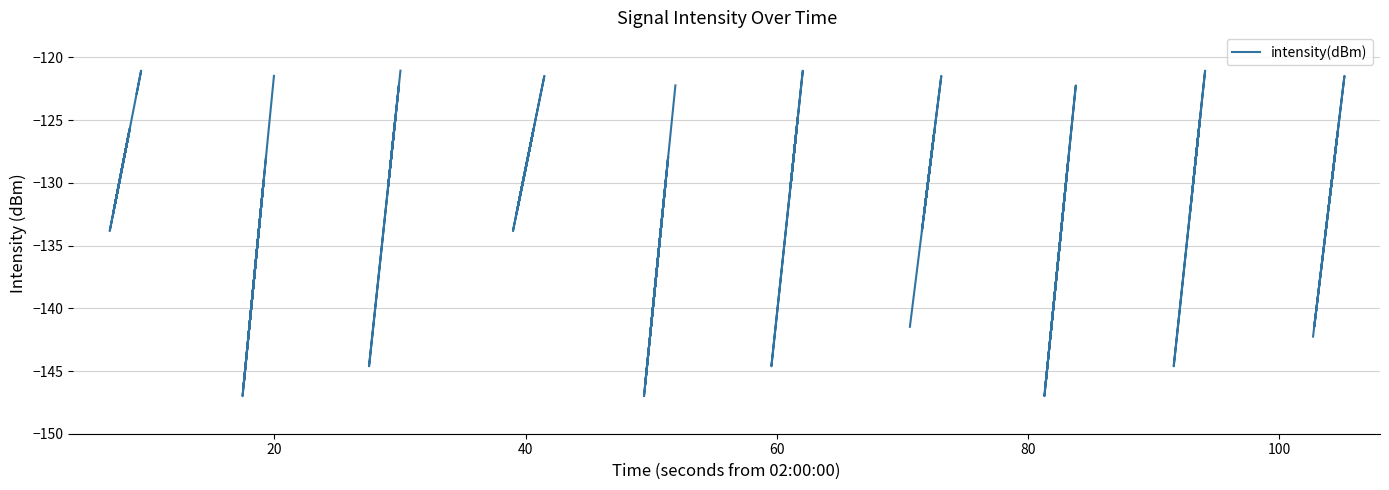

True or false: the data has more than 0 interior local peaks.

True